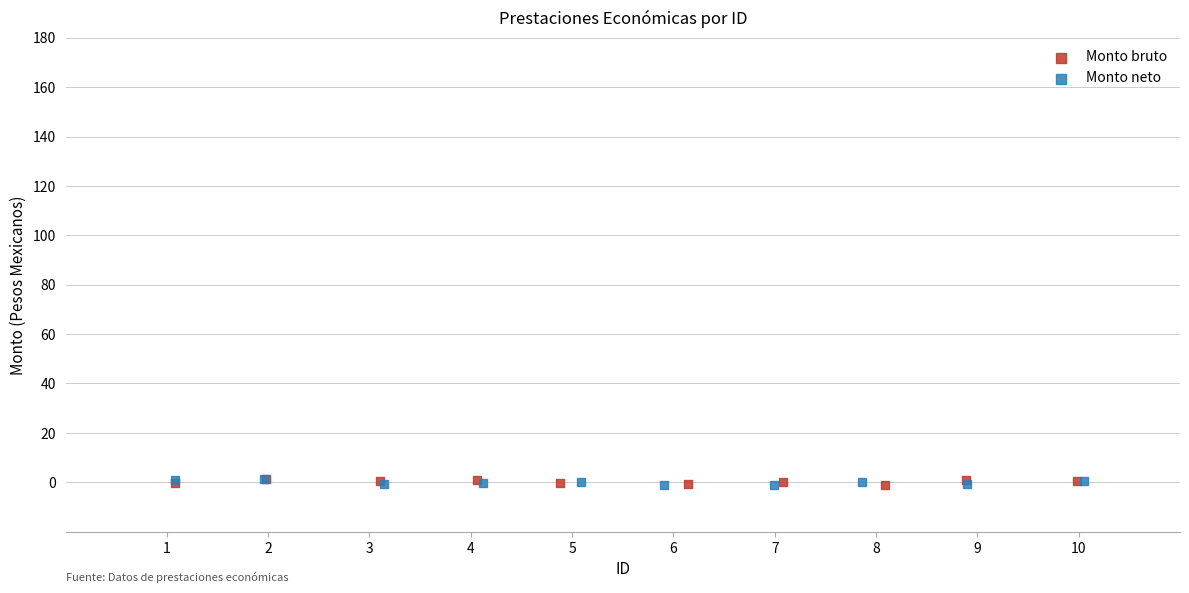

What are all the series names shown in the legend?

Monto bruto, Monto neto